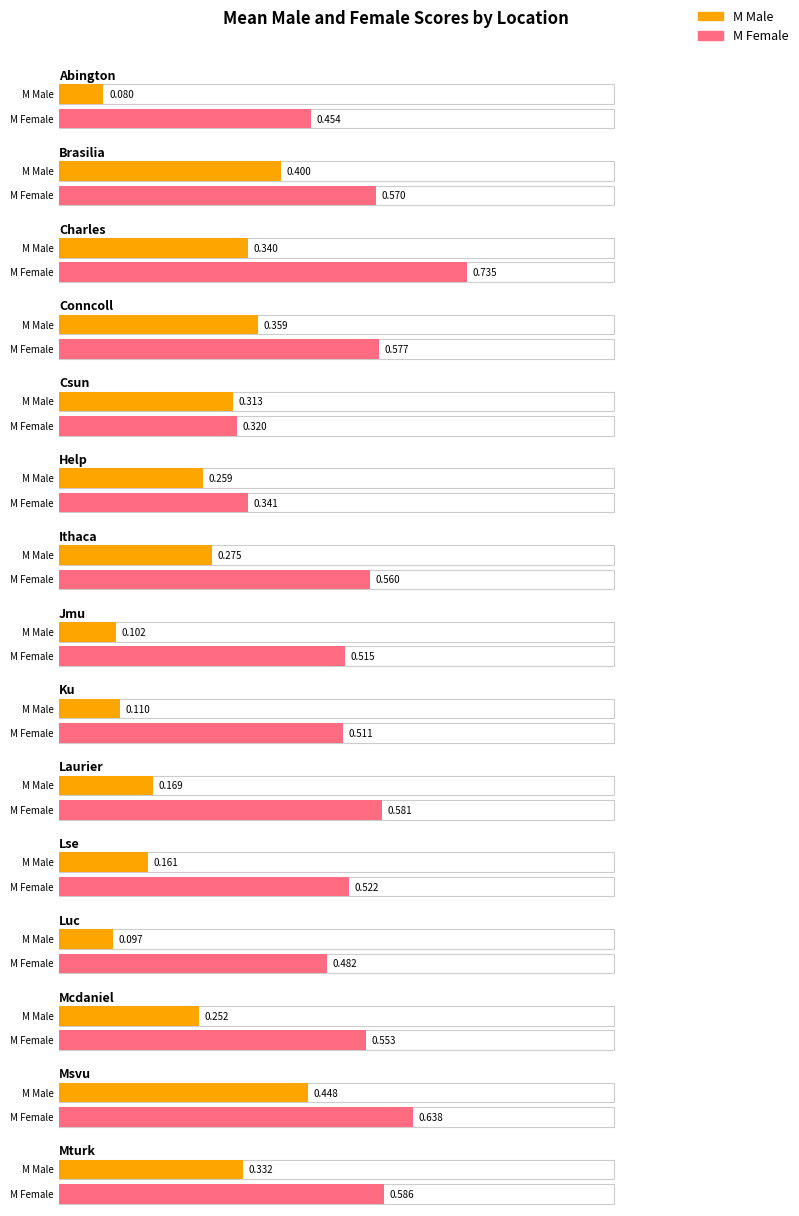

Count the number of data series in this chart.

2